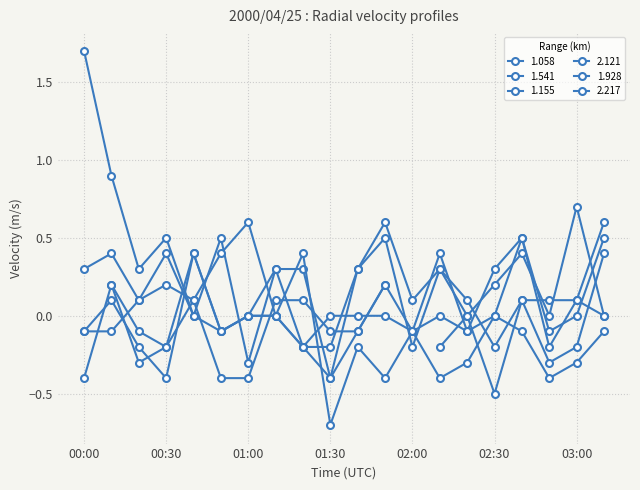

What is the sum of all 2.121 values?

0.7